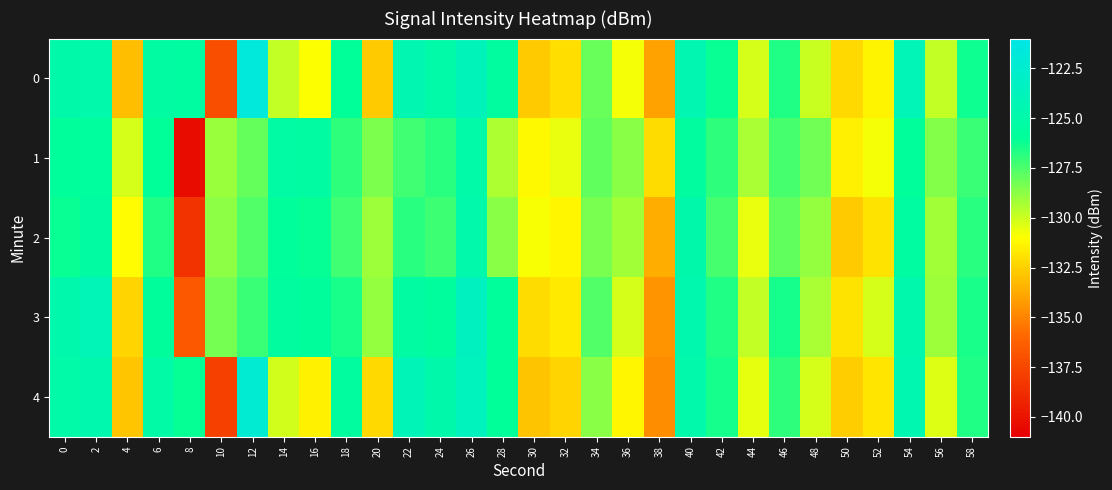

What is the maximum value shown in the chart?

-121.7